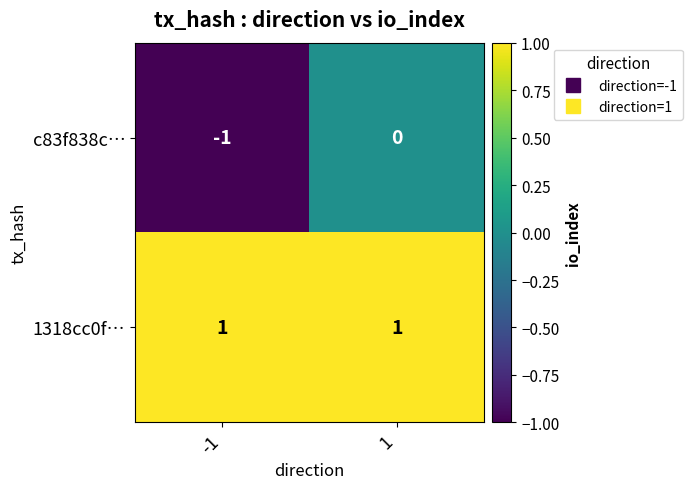

Reading left to right, what are all the values shown in this chart?

c83f838c…: -1=-1	1=0
1318cc0f…: -1=1	1=1